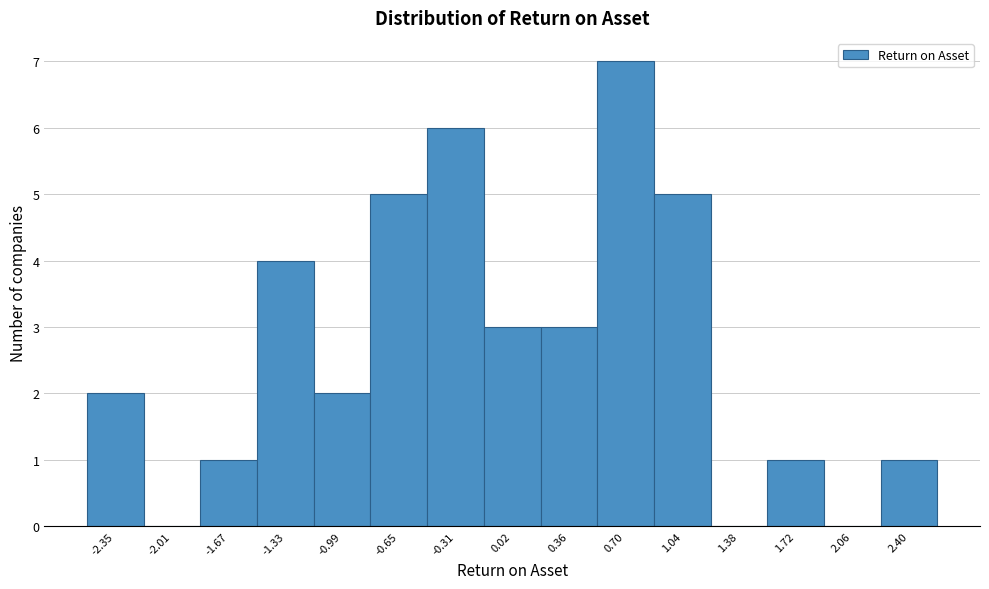

Reading left to right, list every bar in this chart as the range it spans on the x-axis followed by its height. Neither the bar edges nor the heights are printed on the chart, so give them approximately, as read against the axes.

-2.50 to -2.20: 2
-2.20 to -1.85: 0
-1.85 to -1.50: 1
-1.50 to -1.15: 4
-1.15 to -0.80: 2
-0.80 to -0.50: 5
-0.50 to -0.15: 6
-0.15 to 0.20: 3
0.20 to 0.55: 3
0.55 to 0.85: 7
0.85 to 1.20: 5
1.20 to 1.55: 0
1.55 to 1.90: 1
1.90 to 2.25: 0
2.25 to 2.55: 1